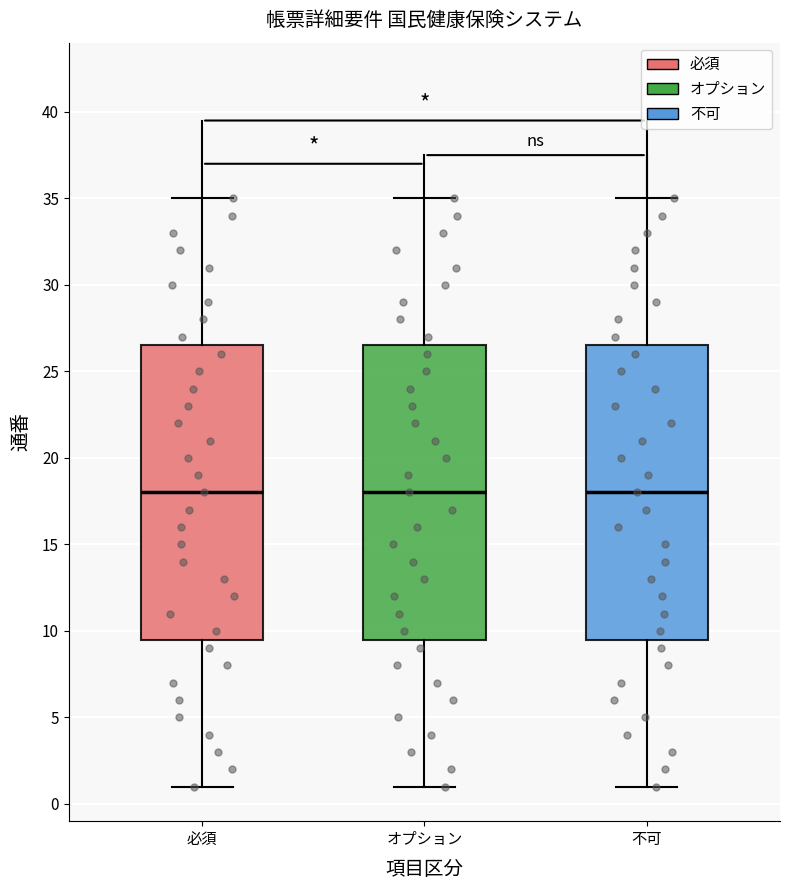

Reading left to right, transcribe this box plot: for each box, give where its median line is, the range the box spans, and where its two whiskers end, as read against the y-axis. The values are not printed on the chart, so give them approximately, as read against the axis.

必須: median 18.0, box 9.5 to 26.5, whiskers 1.0 to 35.0
オプション: median 18.0, box 9.5 to 26.5, whiskers 1.0 to 35.0
不可: median 18.0, box 9.5 to 26.5, whiskers 1.0 to 35.0